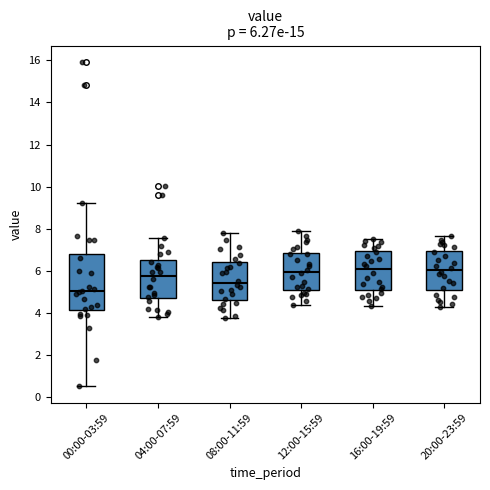

Which box is the tallest, from its lower edge to its upper edge?

00:00-03:59